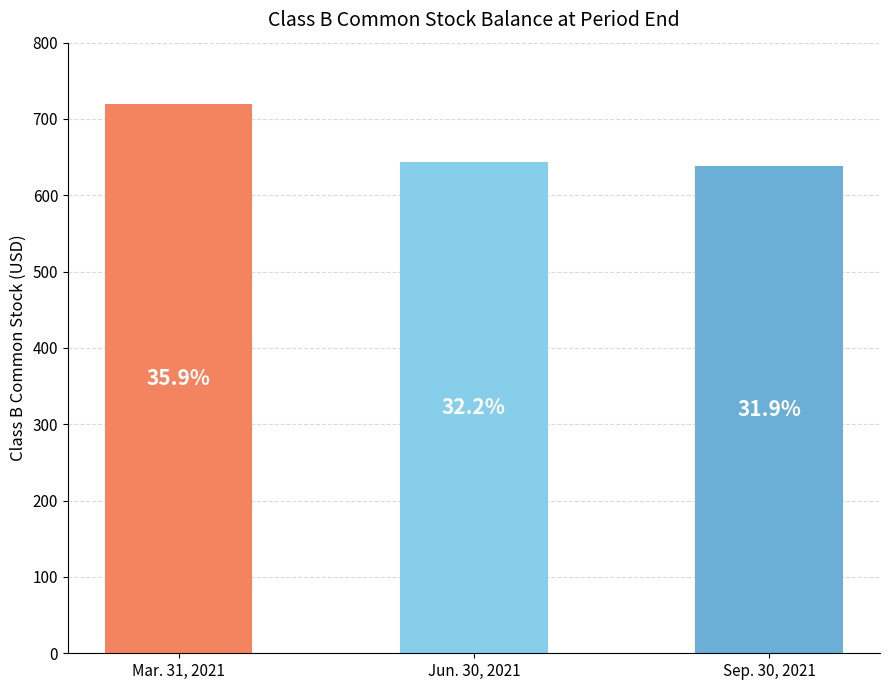

What is the value of the 1st bar from the left?

719